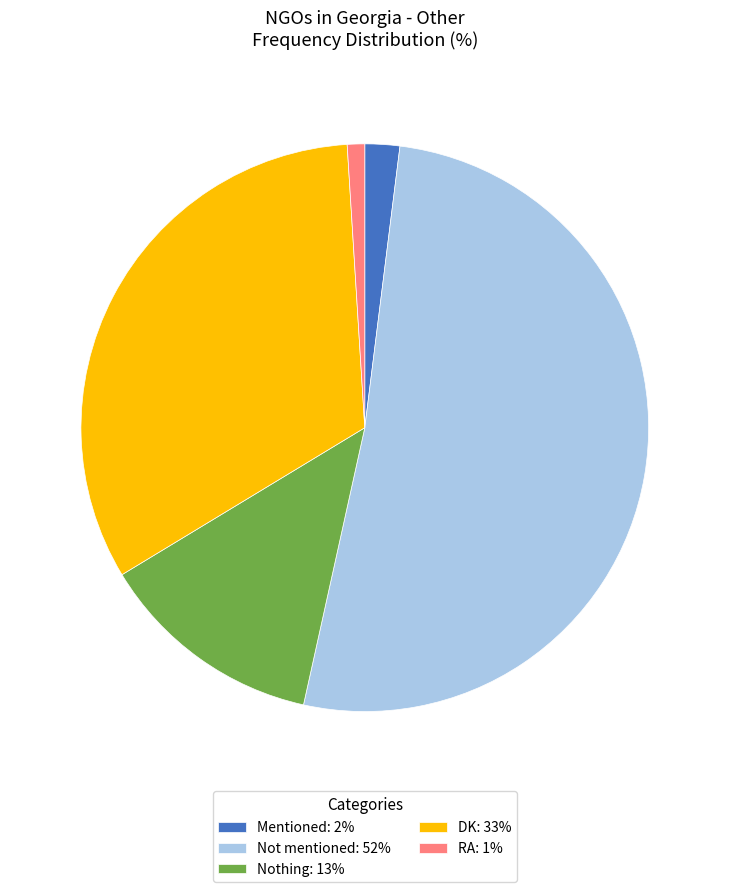

Which category has the biggest portion of the pie?

Not mentioned